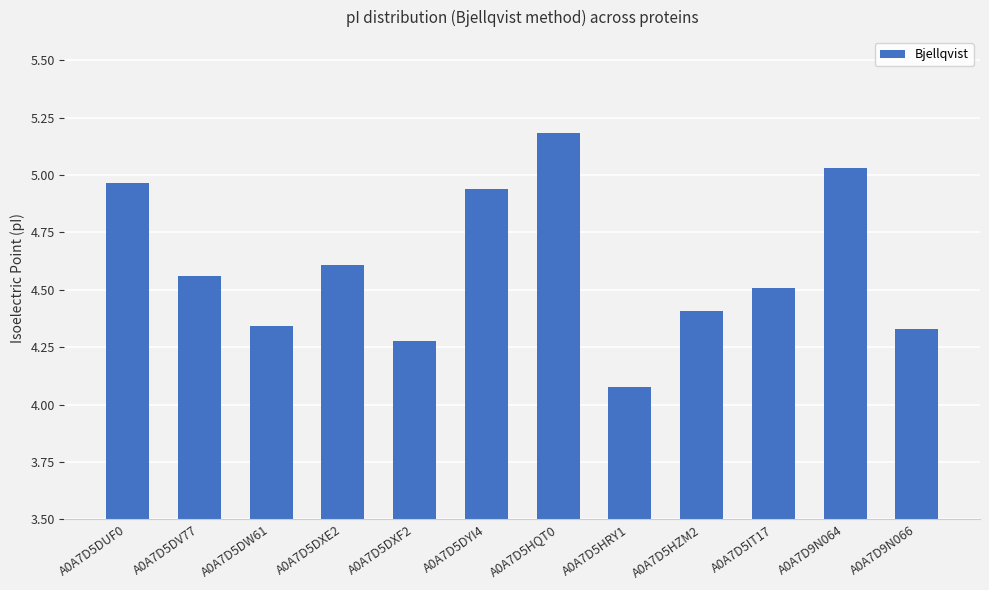

The chart shows a value of 4.6 at A0A7D5DXE2. True or false?

True